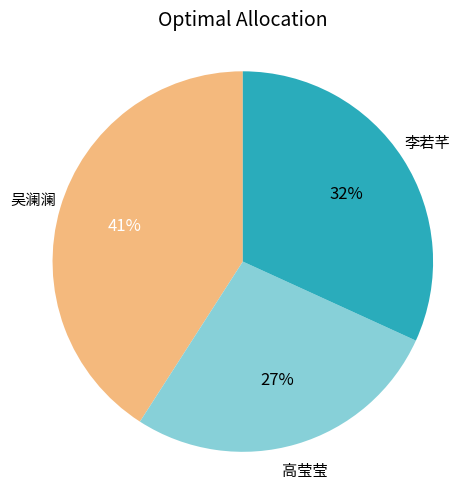

Combined, do 吴澜澜 and 李若芊 account for over 50%?

Yes